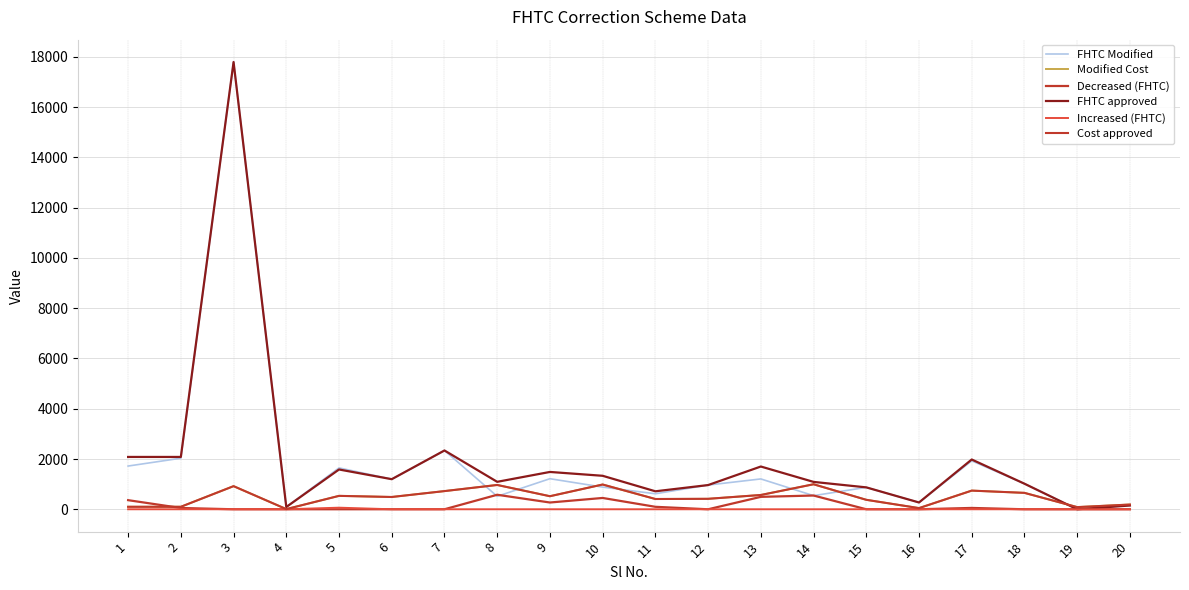

Which series has the largest total across all categories?

FHTC approved